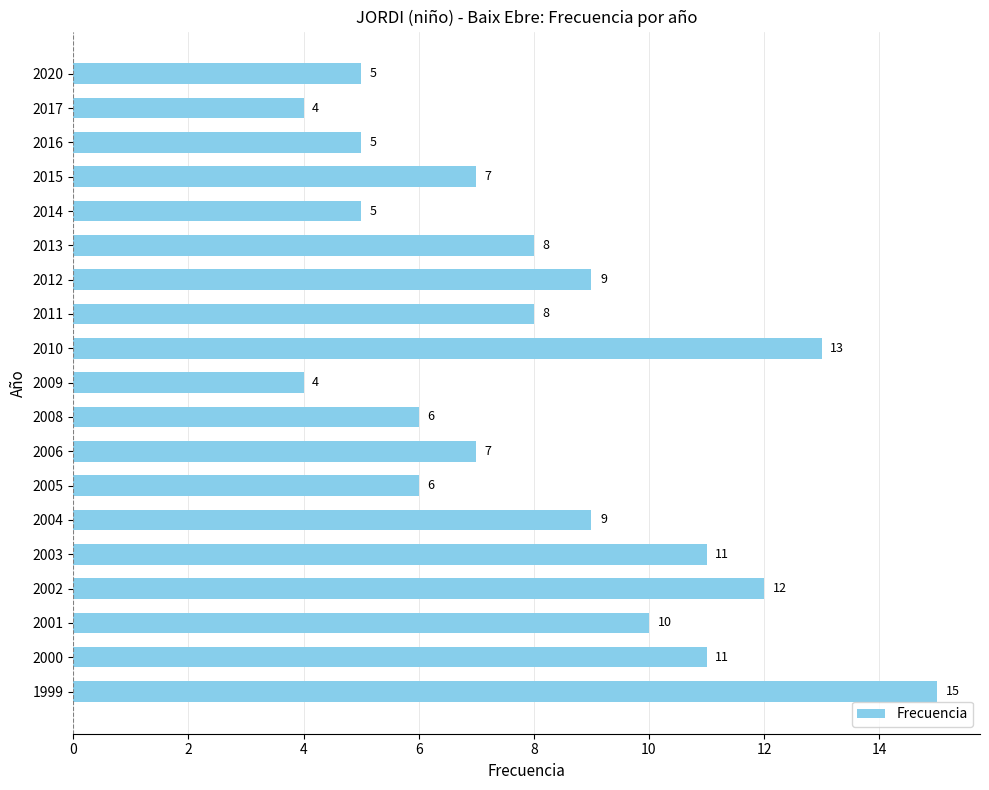

What is the maximum value shown in the chart?

15